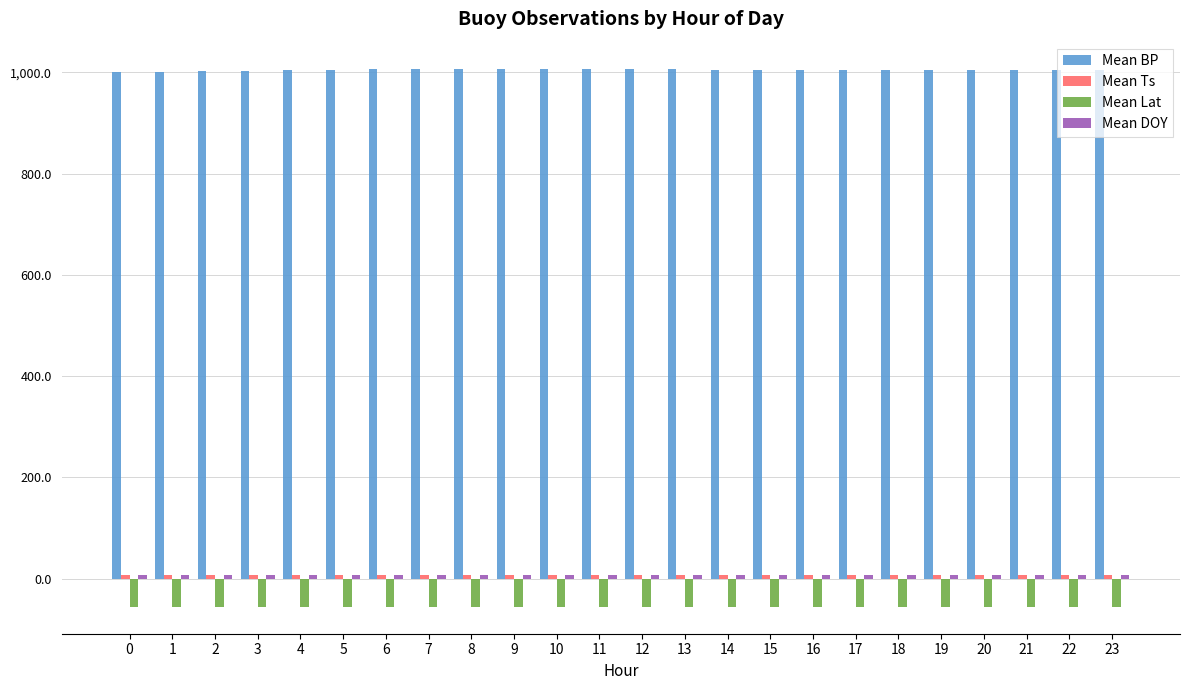

How many distinct data groups are displayed?

4